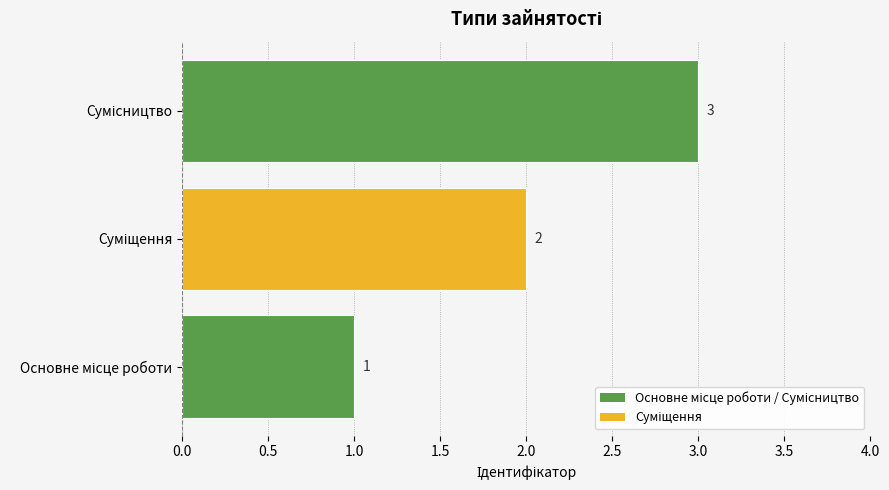

What is the average value?

2